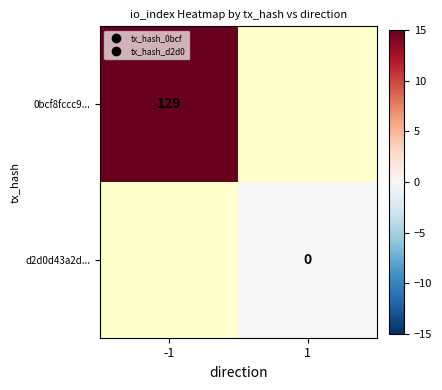

At 1, list the series in order from smallest to largest.

0bcf8fccc9..., d2d0d43a2d...